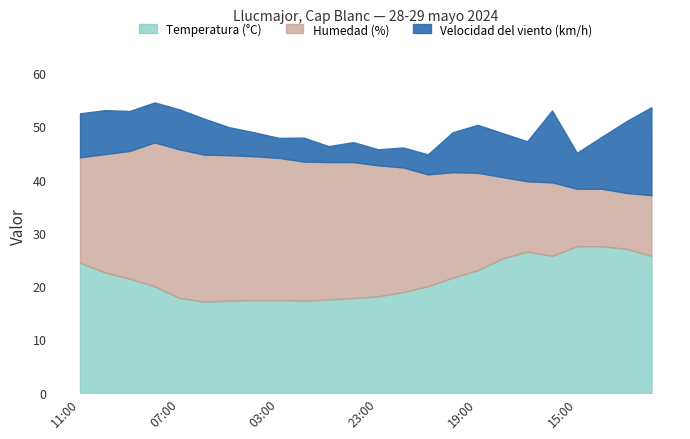

List the series in order of their peak value, lowest first.

Velocidad del viento (km/h), Temperatura (°C), Humedad (%)